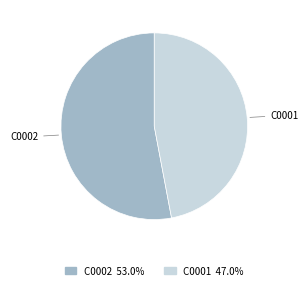

Which category accounts for the majority?

C0002